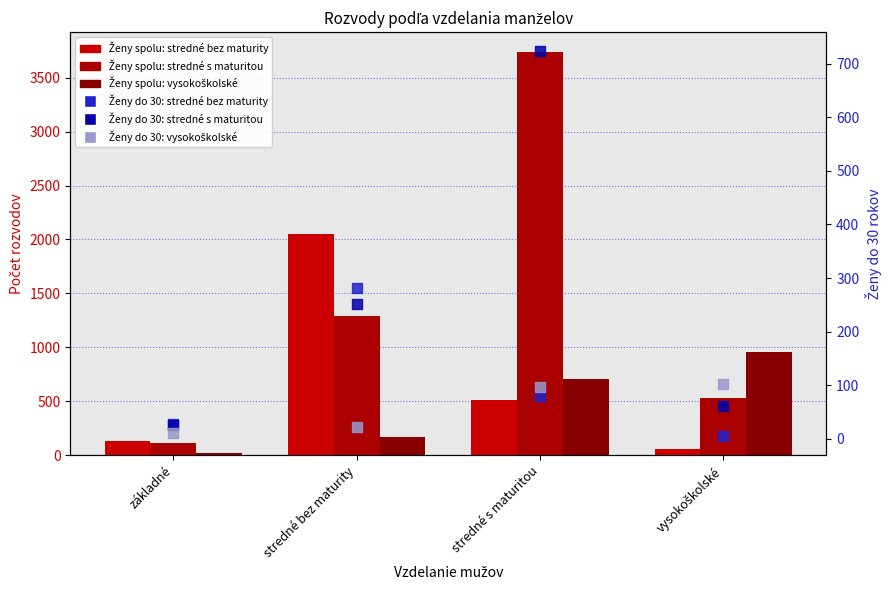

Which series contains the highest Y value?

Ženy spolu - stredné s maturitou